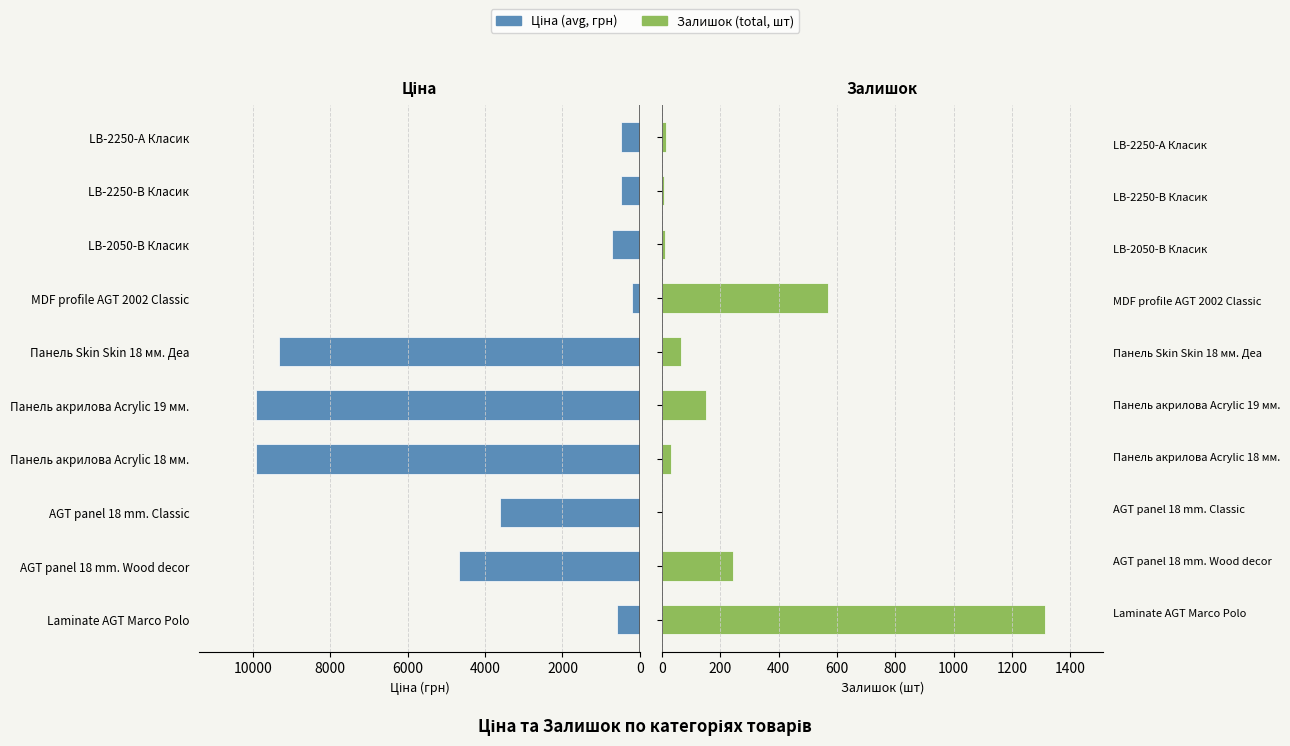

List the series in order of their peak value, highest first.

Ціна (avg), Залишок (total)